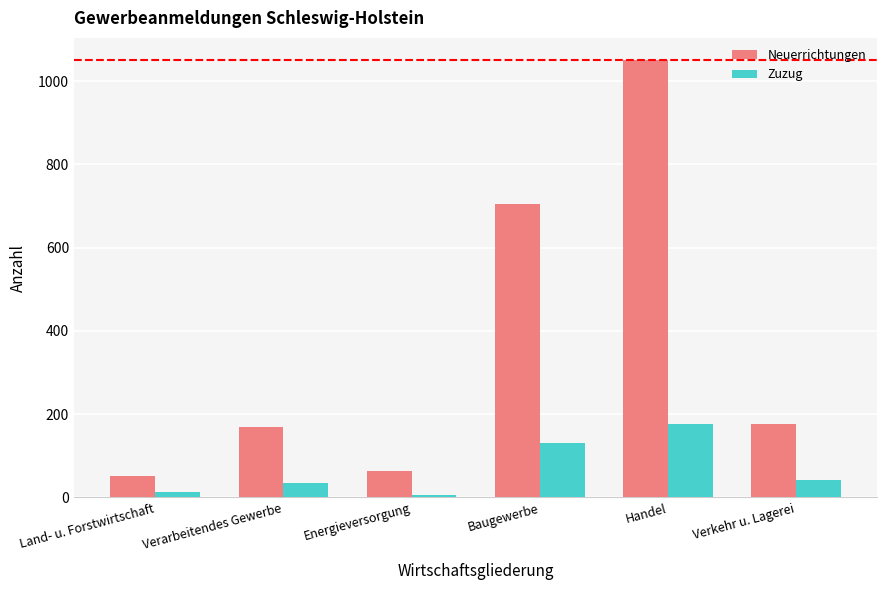

Are the bars horizontal?

No